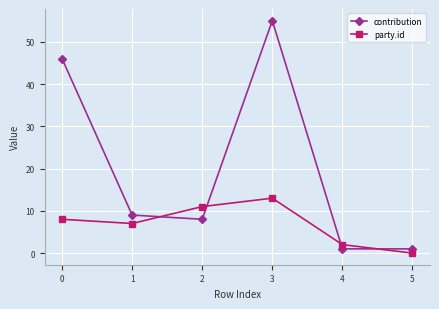

At which category does party.id reach its first local peak?

3